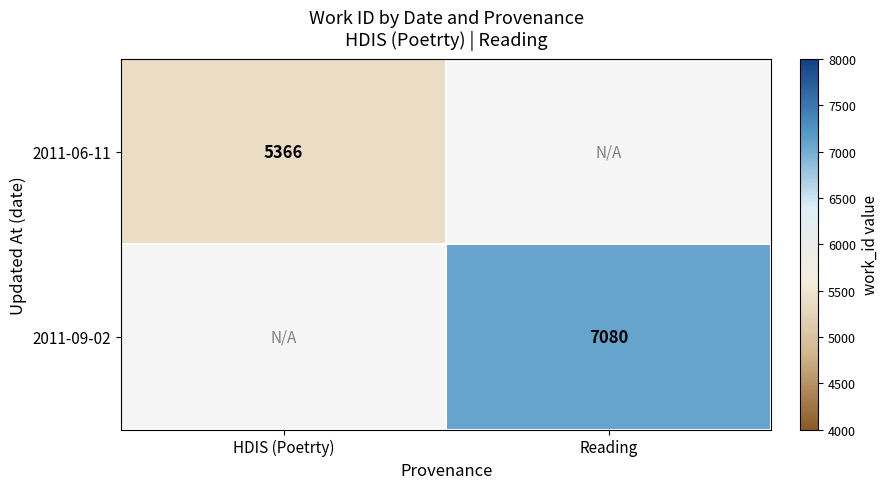

Is the value of 2011-09-02 at Reading greater than the value of 2011-06-11 at HDIS (Poetrty)?

Yes